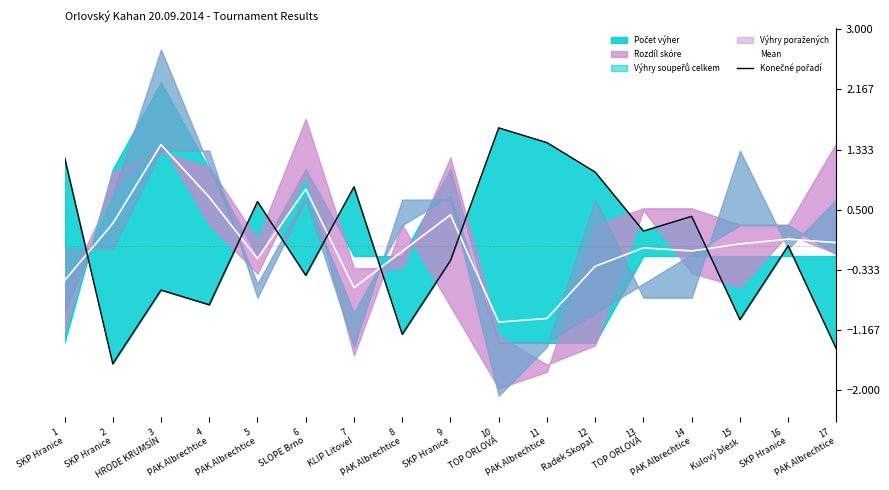

What is the highest value of the Mean series?

1.4